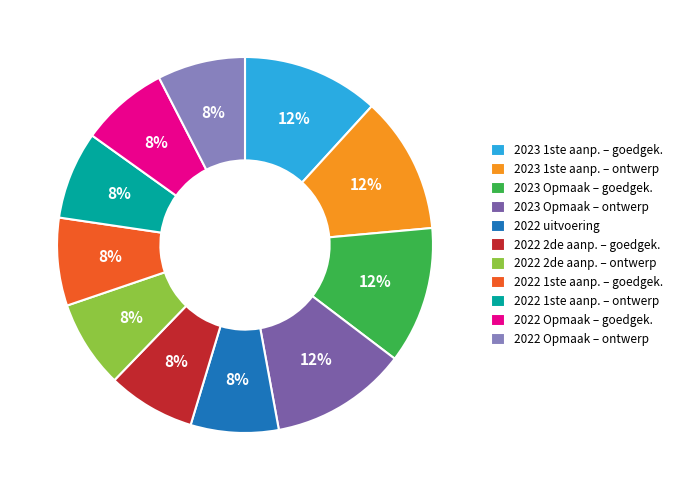

Between 2022 1ste aanp. – goedgek. and 2023 1ste aanp. – ontwerp, which is larger?

2023 1ste aanp. – ontwerp